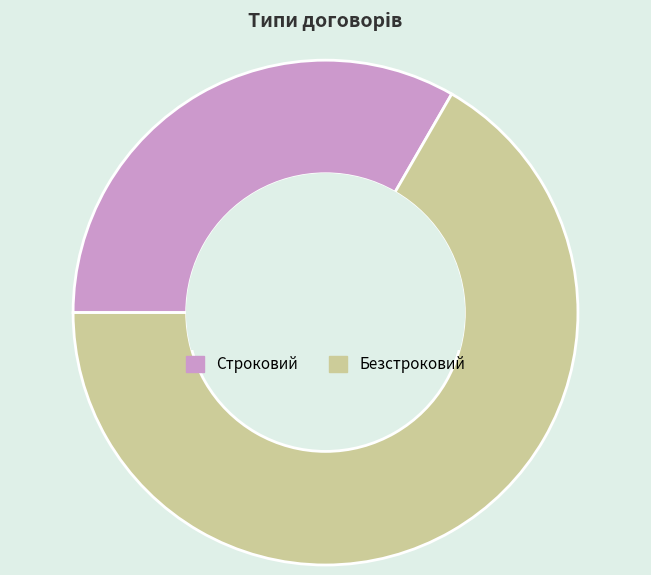

Rank the categories by value from lowest to highest.

Строковий, Безстроковий